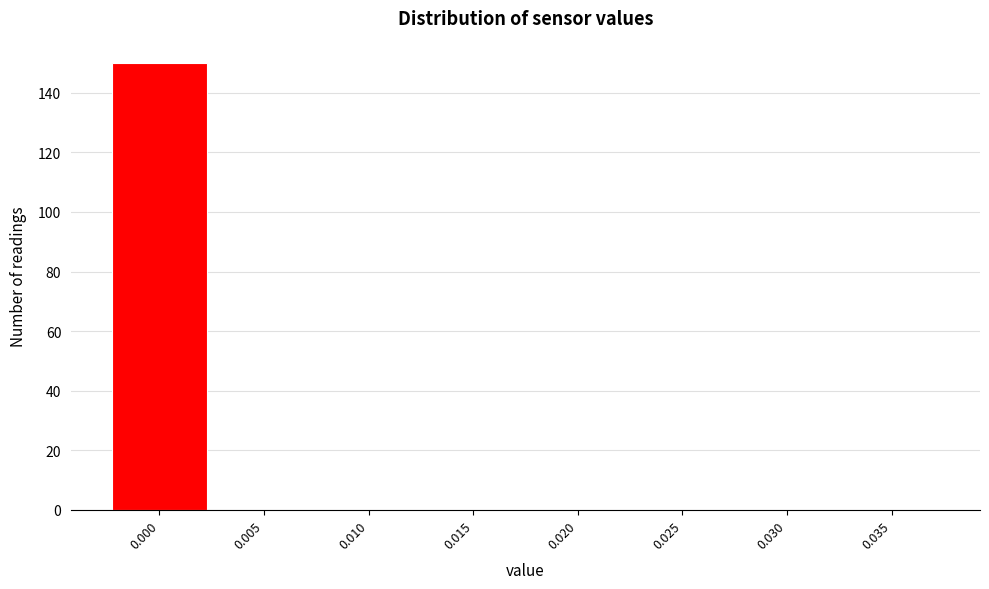

Reading left to right, extract all data points from this chart.

0.000=150	0.005=0	0.010=0	0.015=0	0.020=0	0.025=0	0.030=0	0.035=0